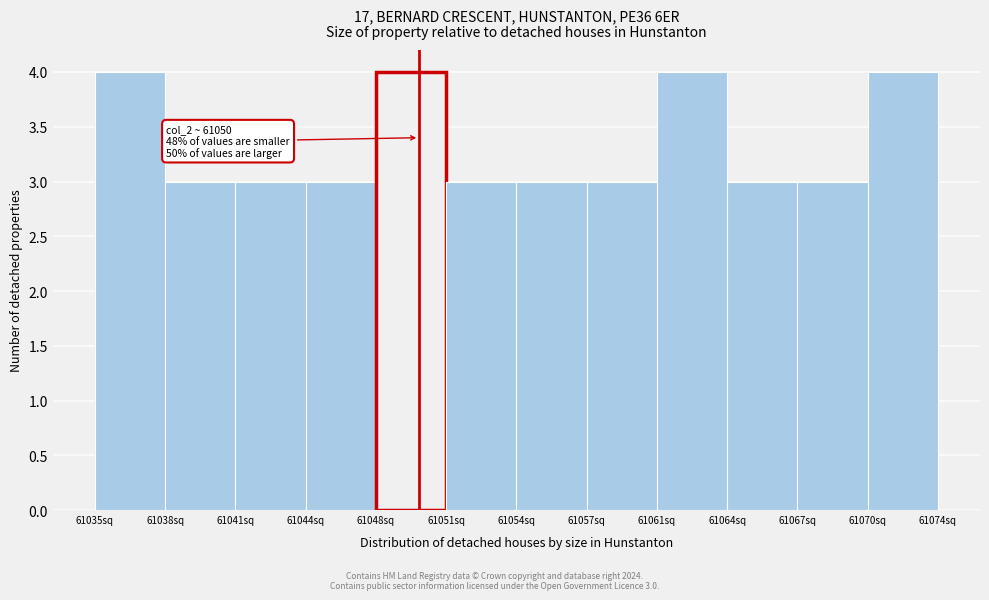

Reading left to right, list all the values displayed in this chart.

61035sq=4	61038sq=3	61041sq=3	61044sq=3	61048sq=4	61051sq=3	61054sq=3	61057sq=3	61061sq=4	61064sq=3	61067sq=3	61070sq=4